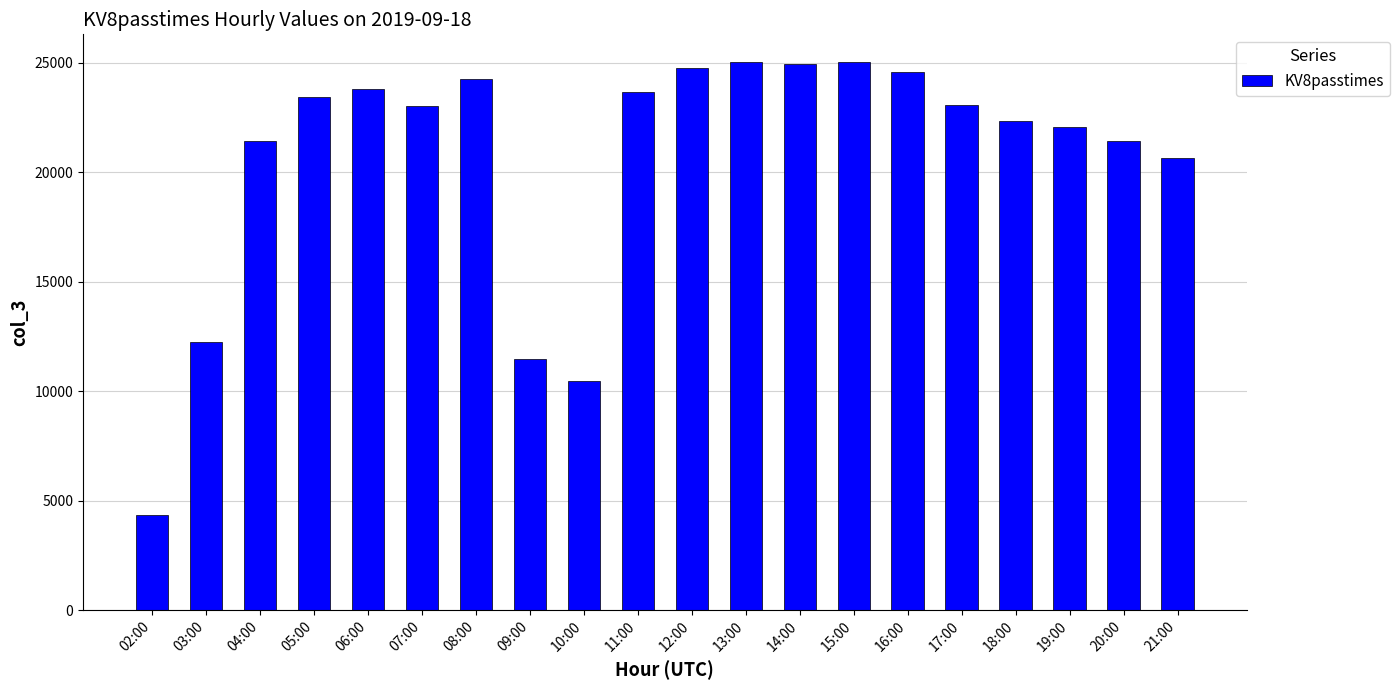

Where is the data nearest to the value 14701?

03:00